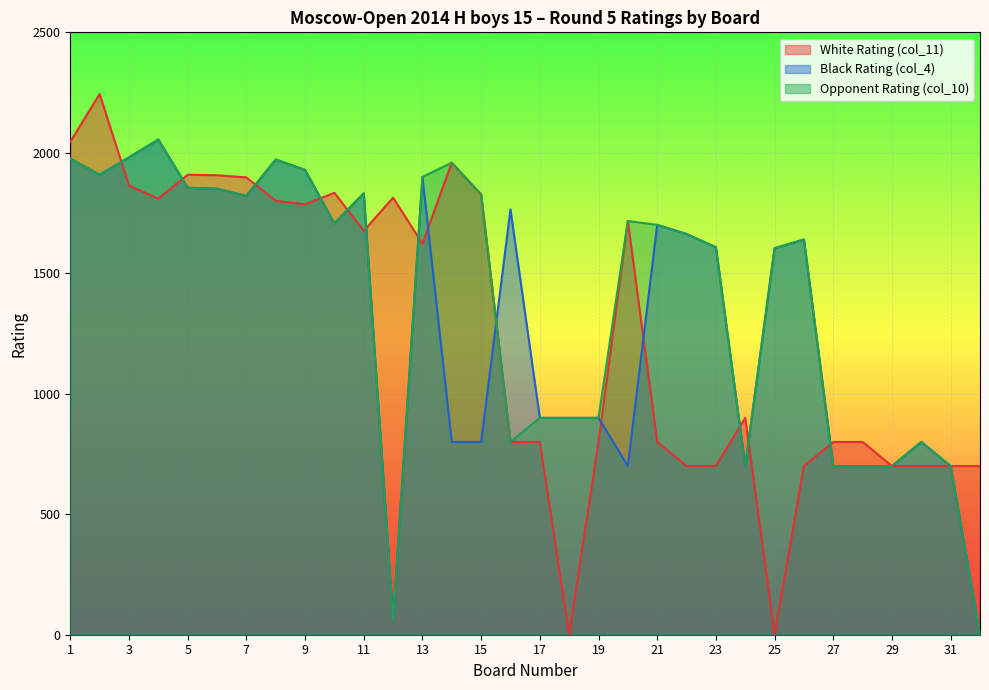

True or false: Black Rating (col_4) has more than 2 points higher than both neighbors.

True